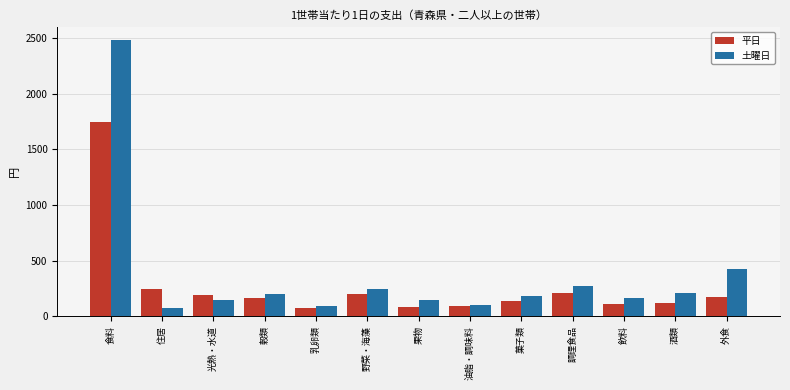

What is the label of the 5th bar from the right?

菓子類